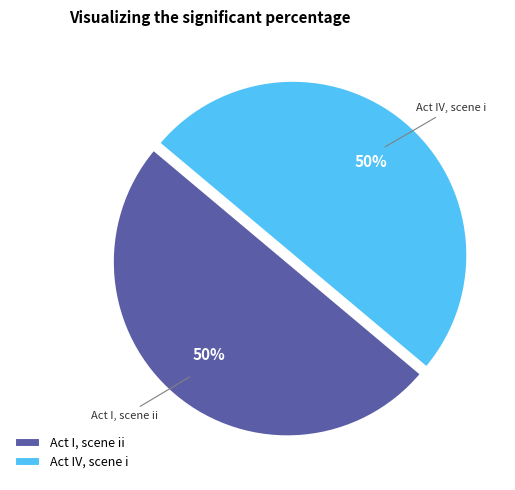

True or false: Act I, scene ii accounts for 50% of the total.

True